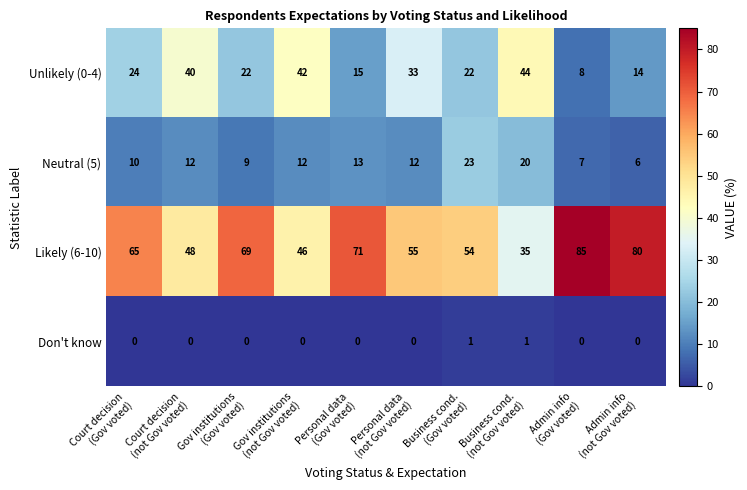

What is the difference between the maximum and second lowest values in the Unlikely (0-4) series?

30